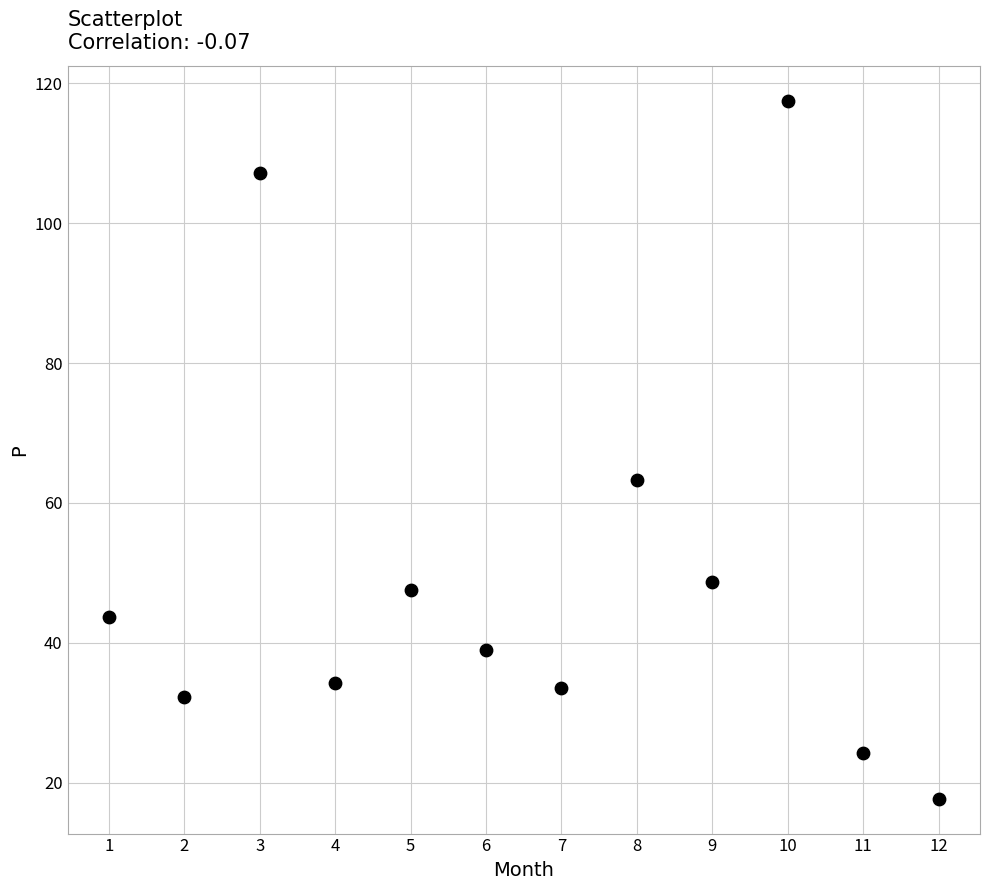

What is the average Y value?

50.7